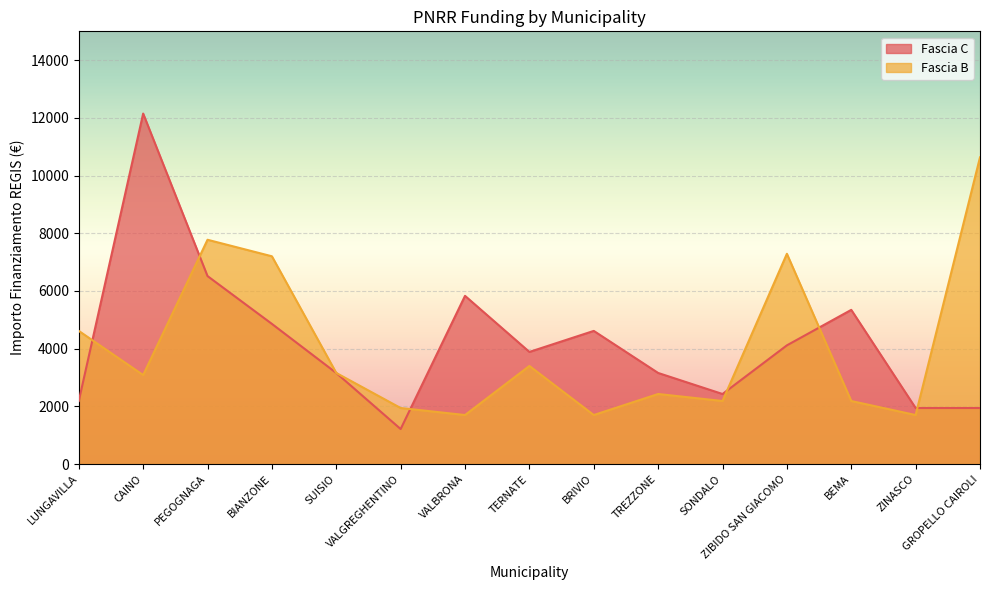

Which category has the lowest value across all series?

VALGREGHENTINO